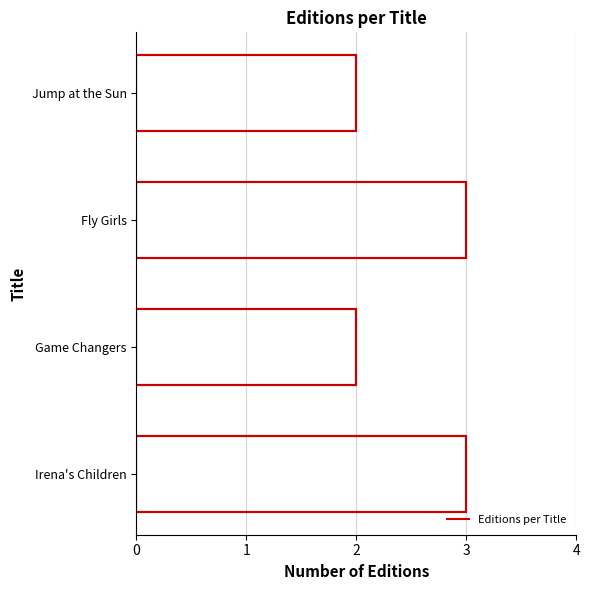

What is the value of the 1st bar from the left?

2